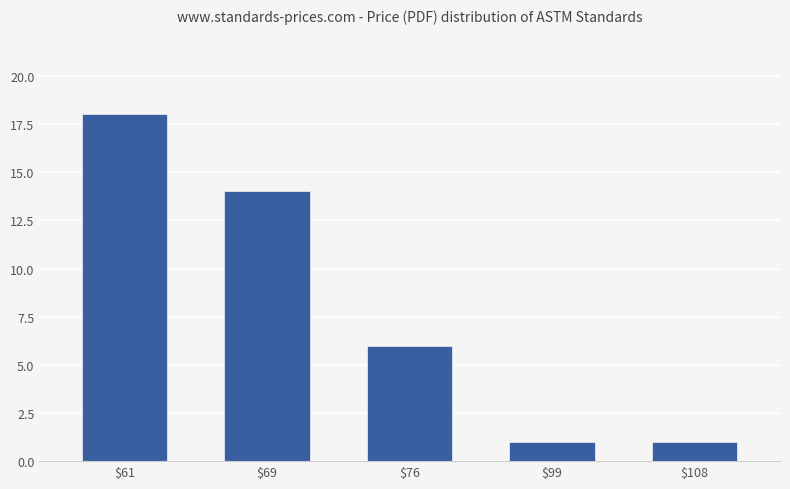

What is the maximum value shown in the chart?

18